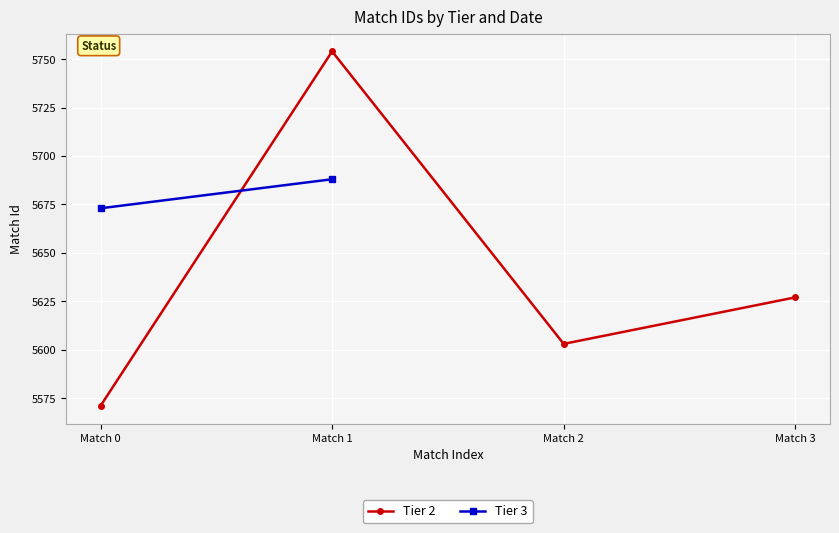

What is the difference between the maximum and minimum values?

183